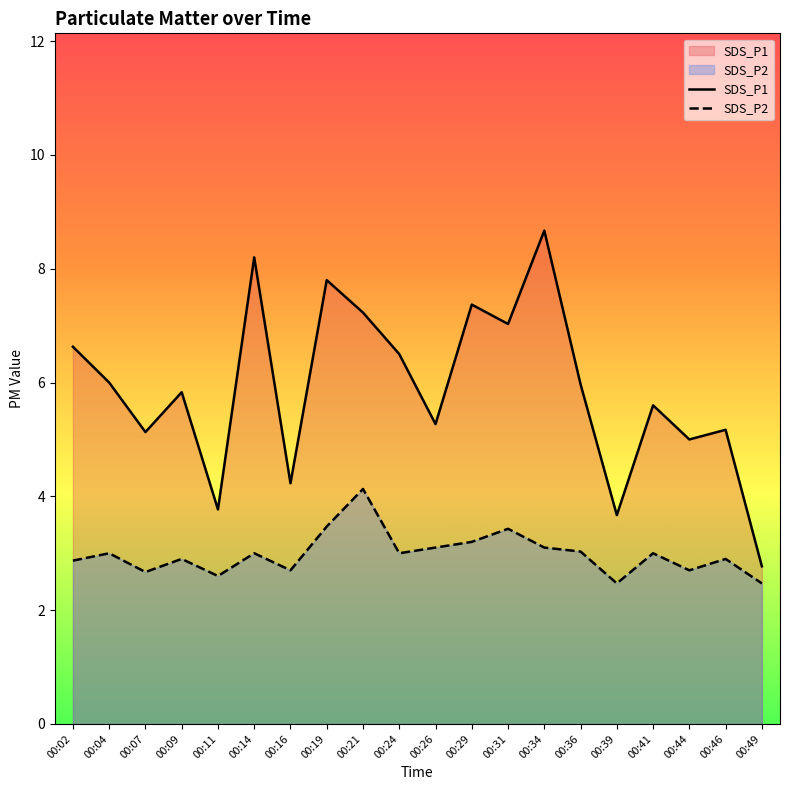

How many lines are shown in the chart?

2